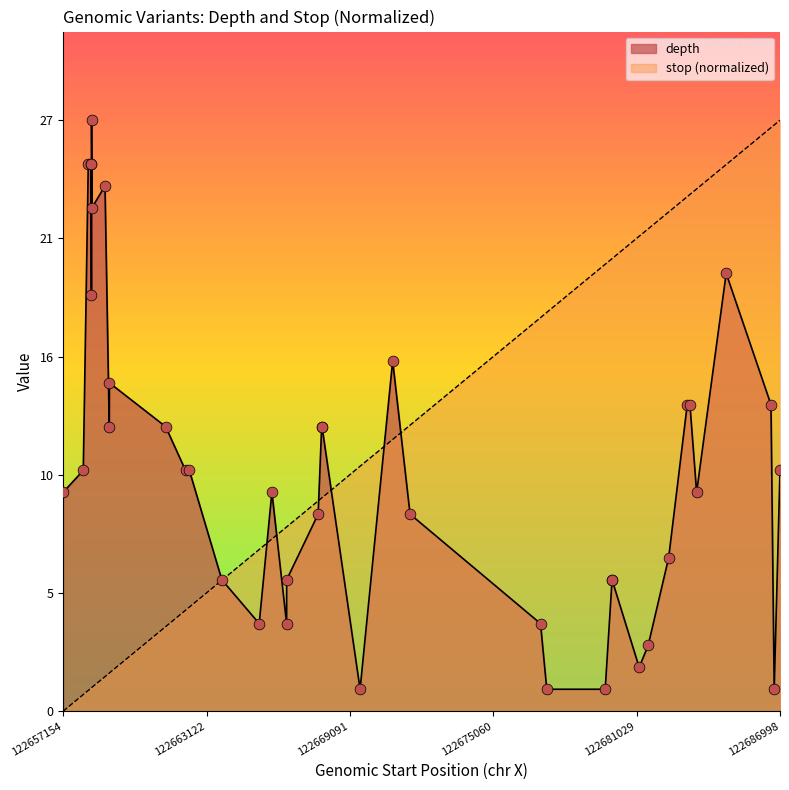

Which series has the largest Y range (max minus min)?

stop